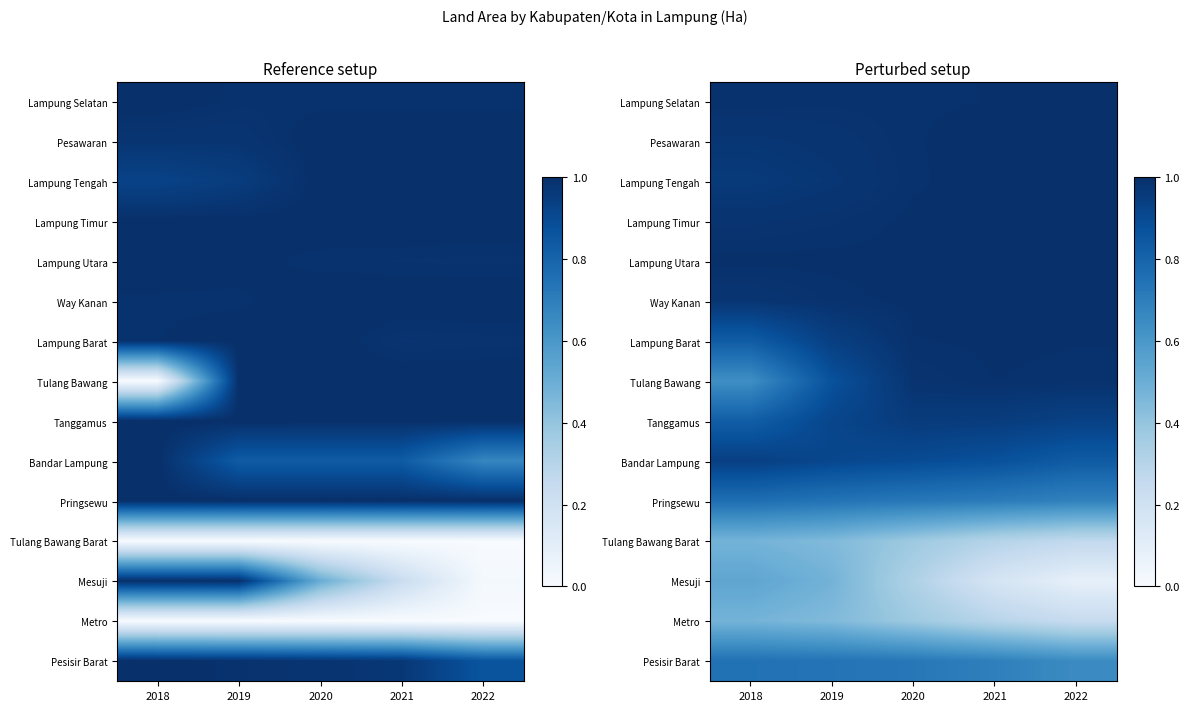

Count the Pesisir Barat values in the range 0 to 1.

5